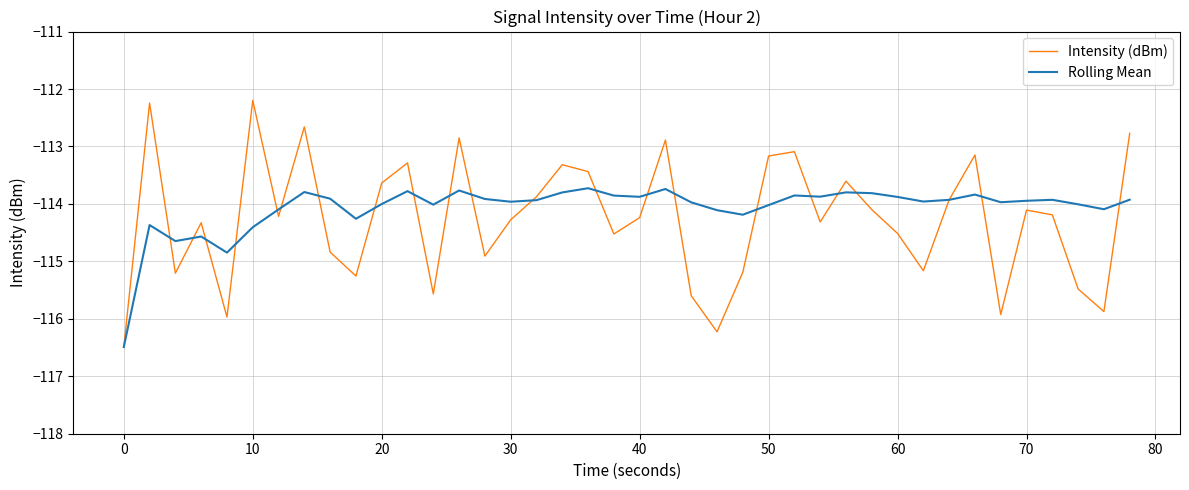

Rank the series by their maximum value, from highest to lowest.

Intensity (dBm), Rolling Mean